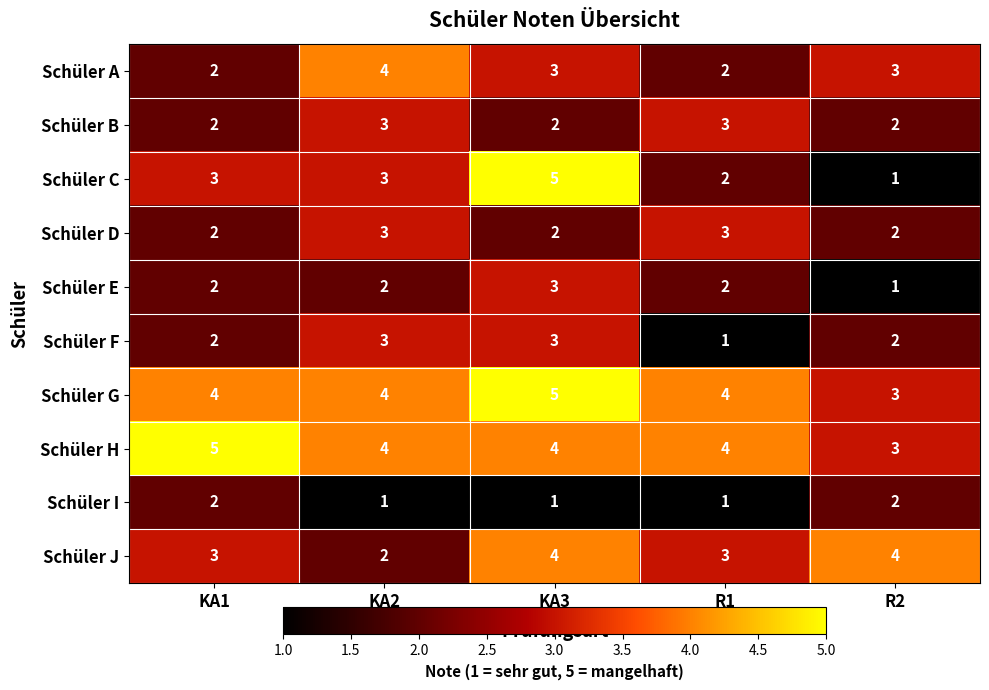

Count the Schüler F values in the range 2 to 3.

4